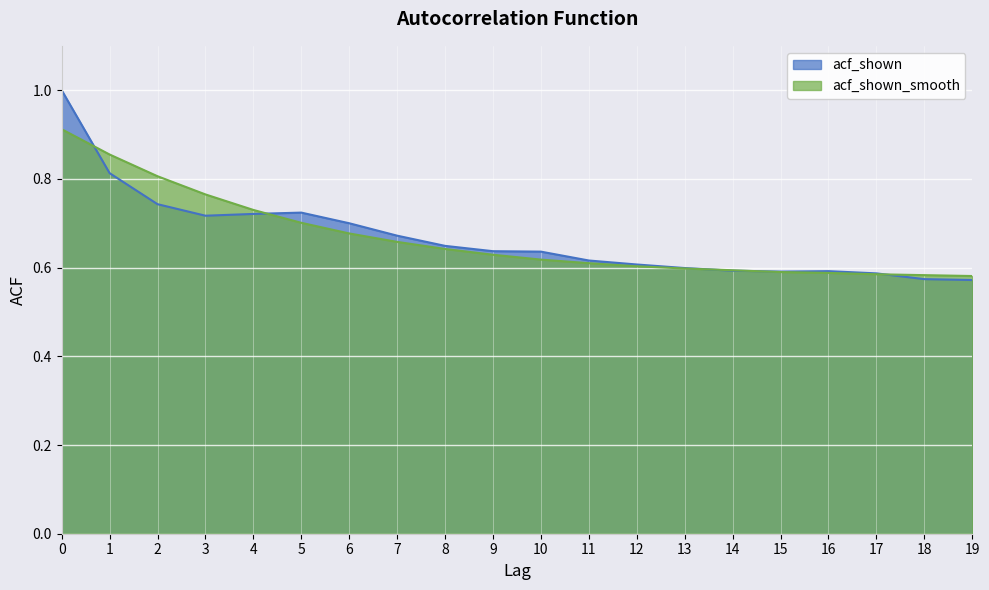

List the series in order of their peak value, lowest first.

acf_shown_smooth, acf_shown